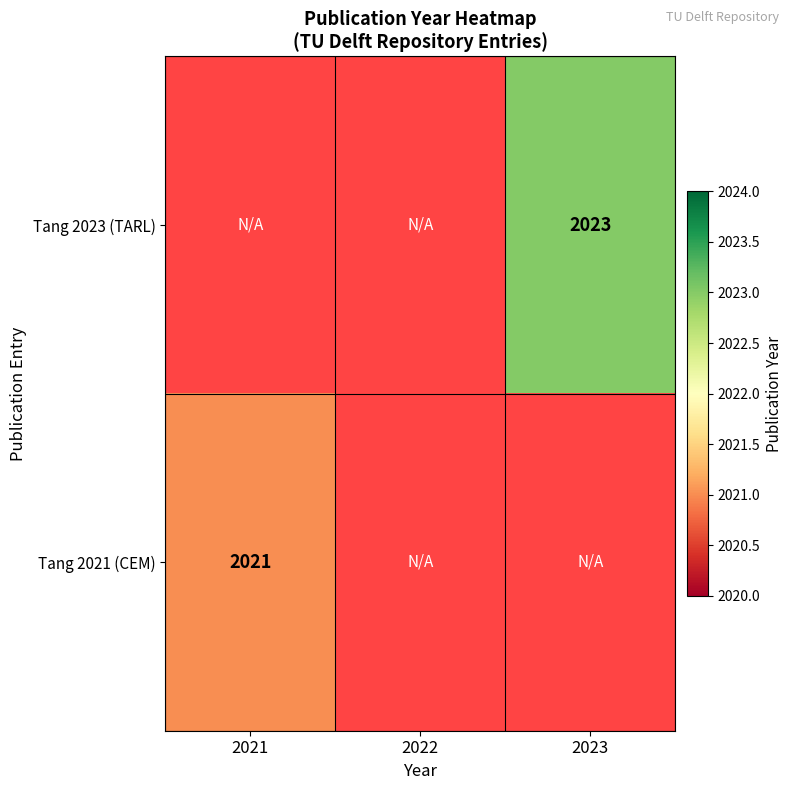

How many values in Tang 2021 (CEM) are above zero?

1